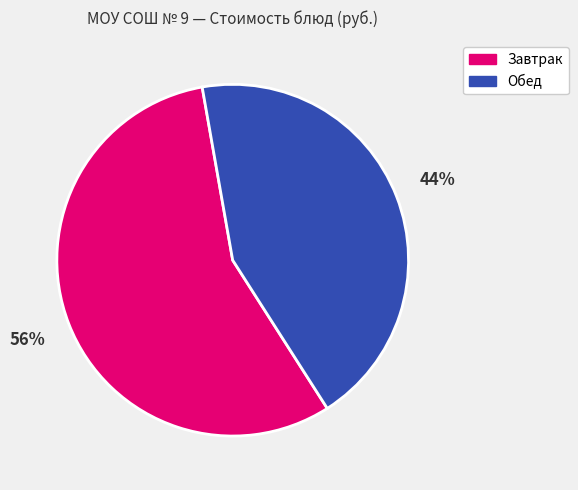

Does any single category account for the majority?

Yes